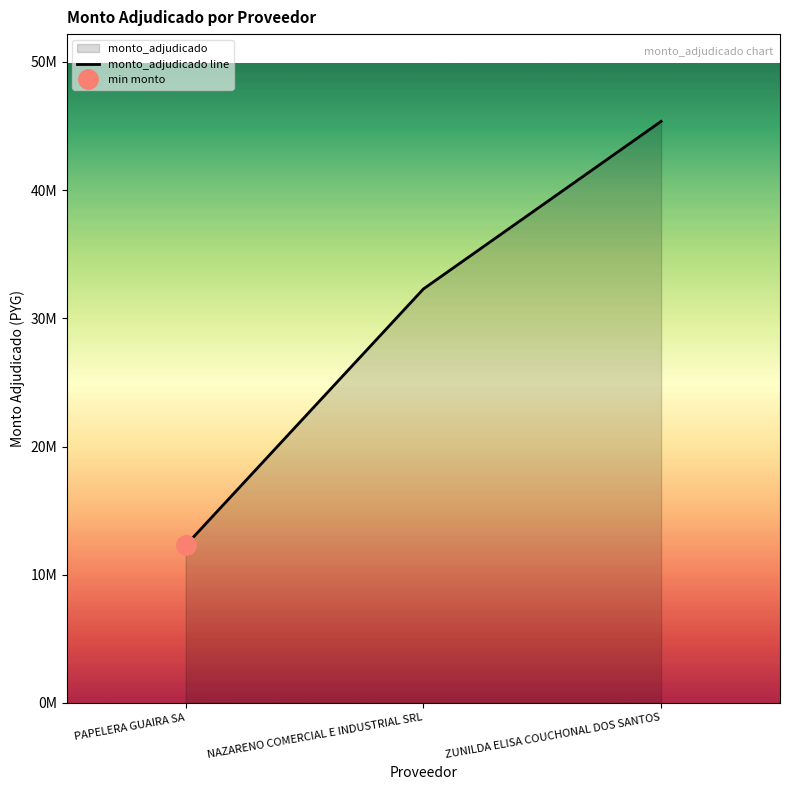

What is the label of the 2nd point from the left?

NAZARENO COMERCIAL E INDUSTRIAL SRL